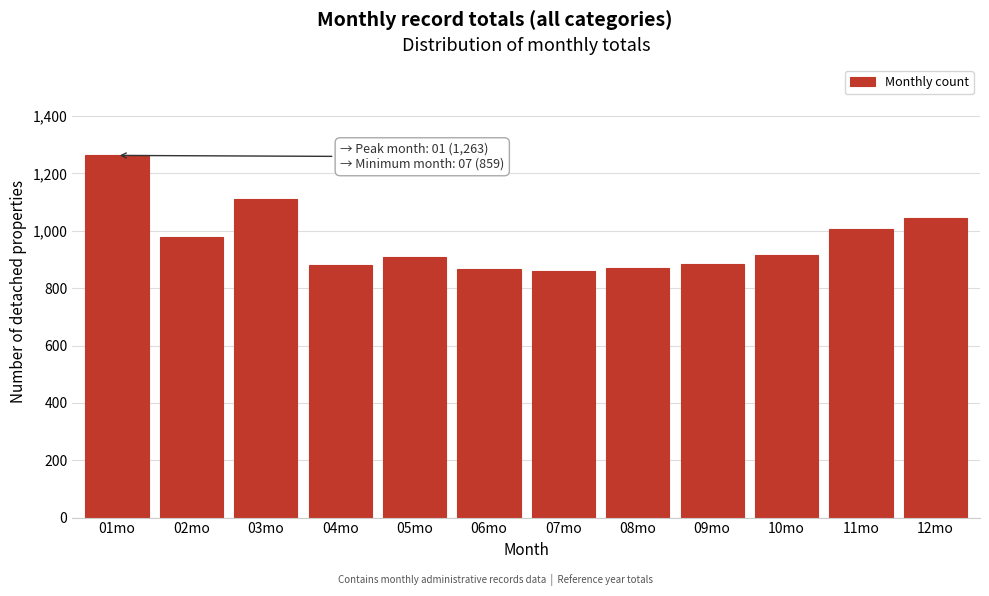

What is the change in value from 11mo to 12mo?

+36